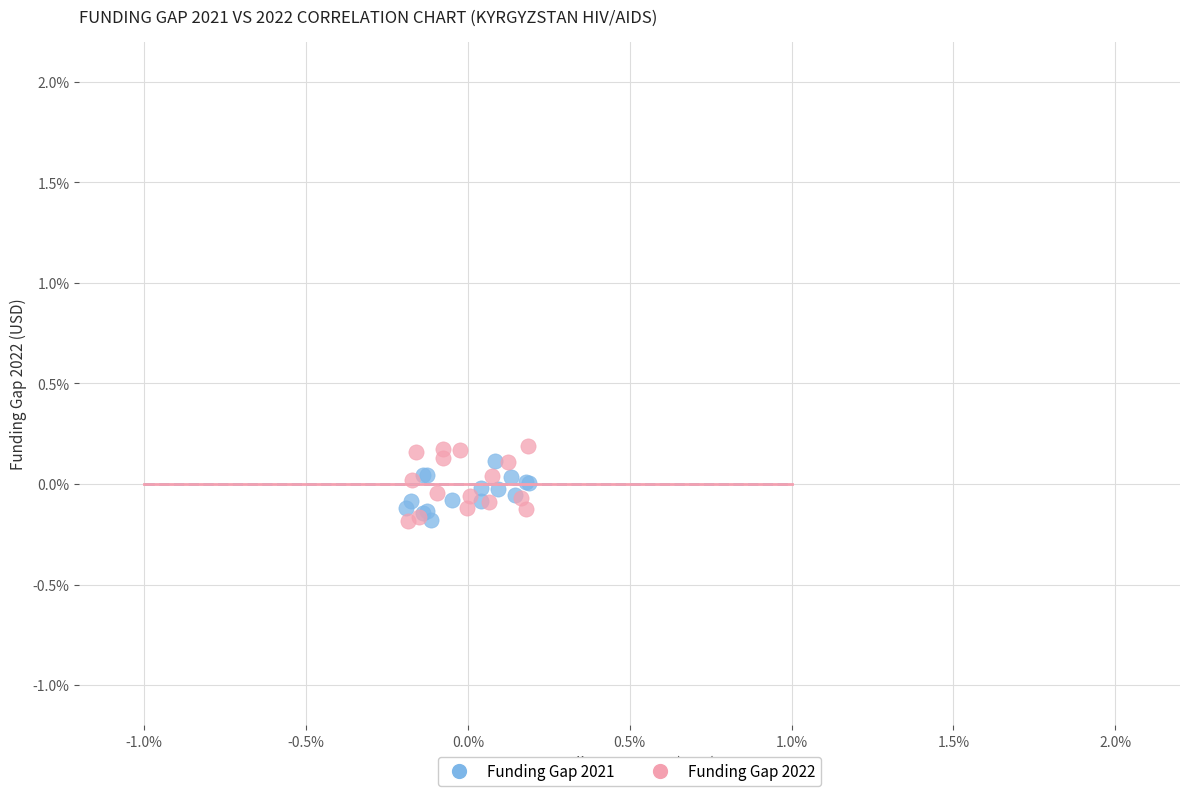

What are all the series names shown in the legend?

Funding Gap 2021, Funding Gap 2022